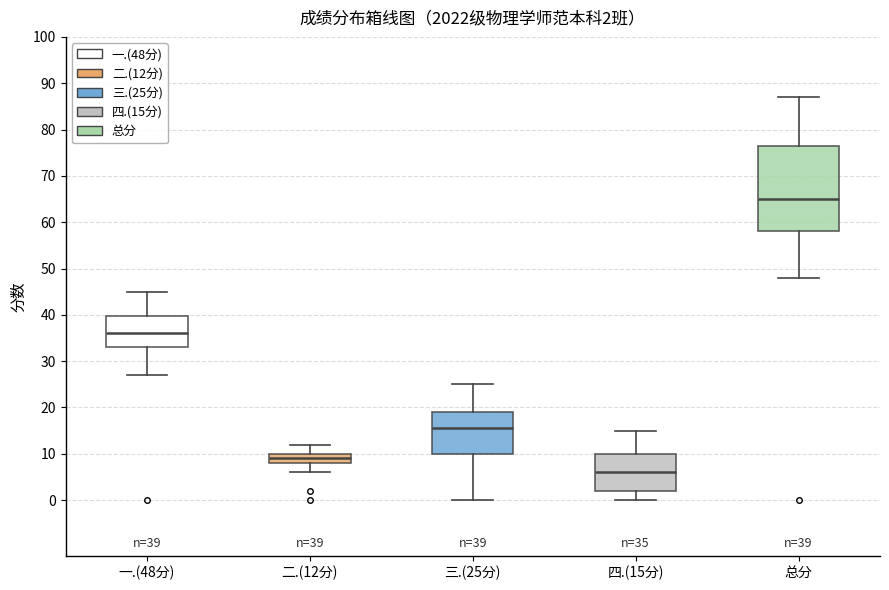

Which box's median line is the highest?

总分